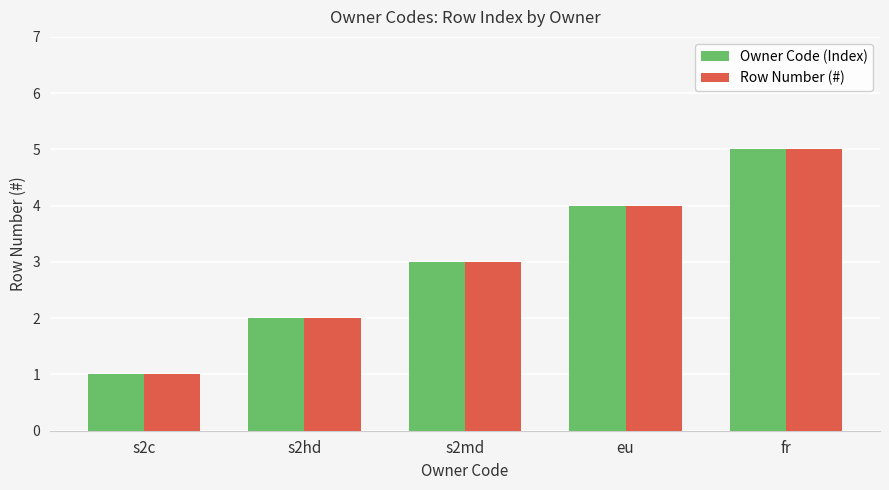

Reading left to right, what are all the values shown in this chart?

Owner Code (Index): 1	2	3	4	5
Row Number (#): 1	2	3	4	5